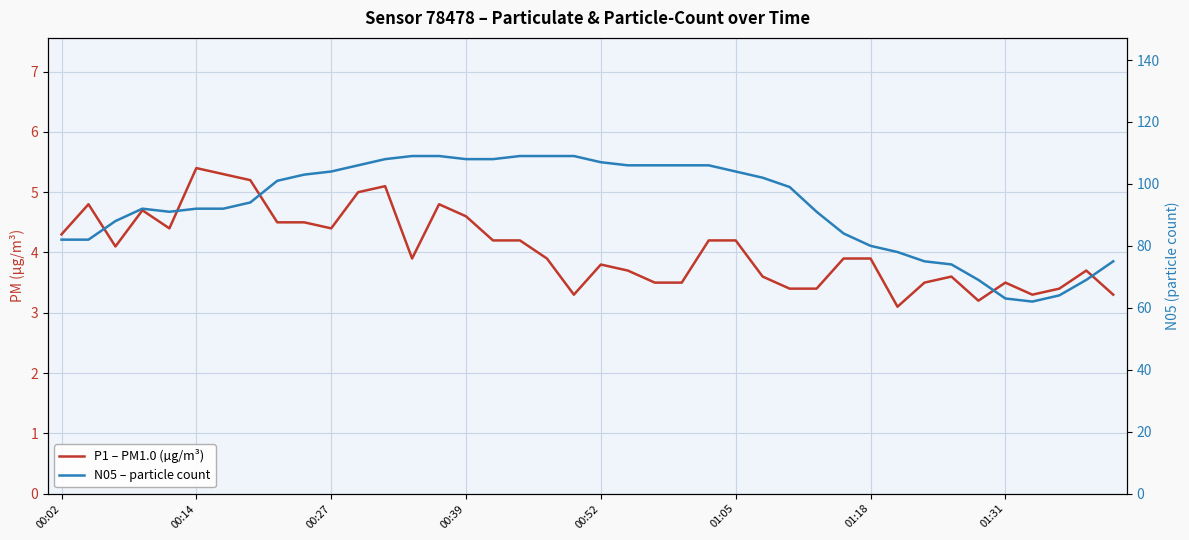

What is the difference between the second highest and second lowest values in the N05 – particle count series?

46.0